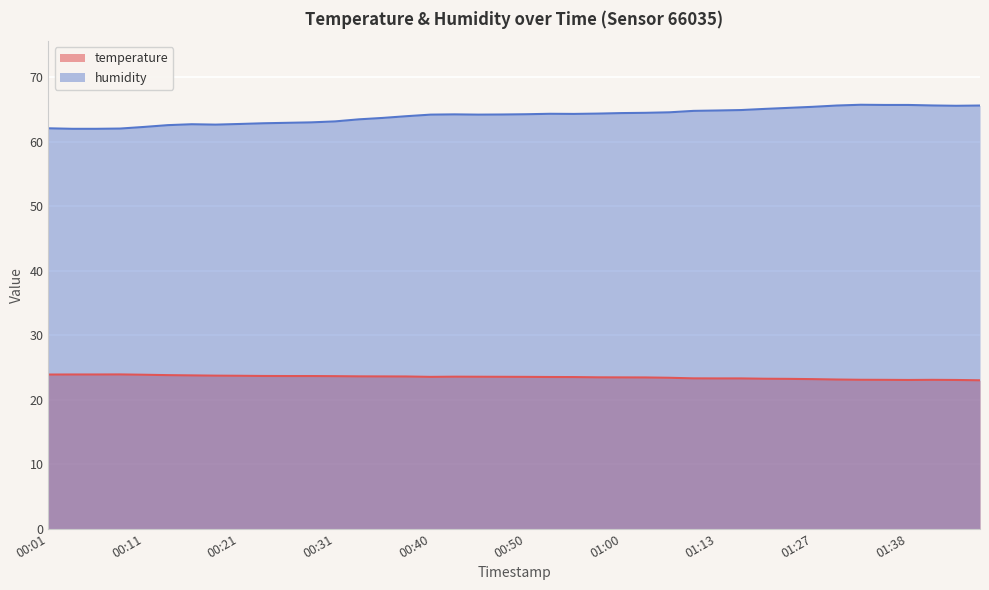

Which label corresponds to the largest value in the chart?

01:33